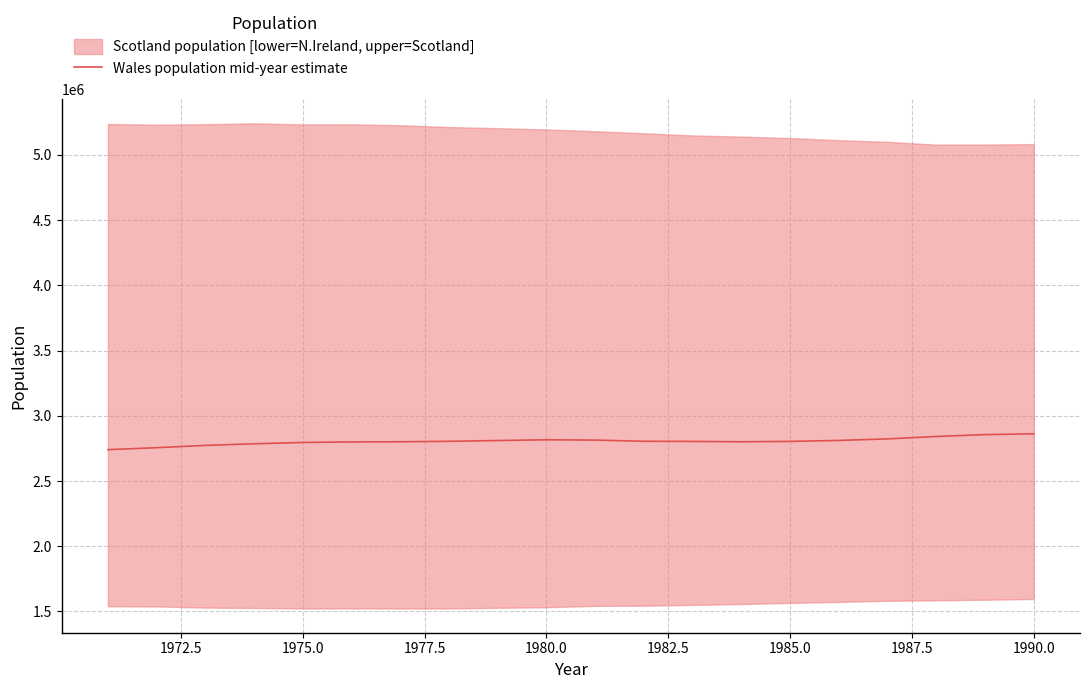

What is the highest value of the Wales population mid-year estimate series?

2861500